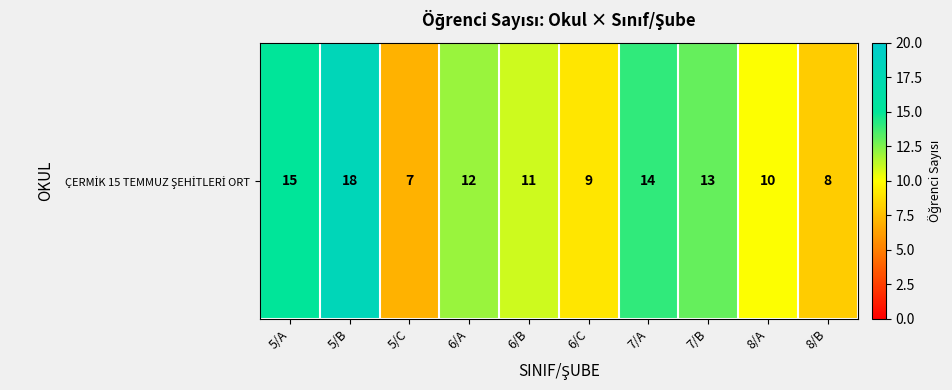

Reading left to right, what are all the values shown in this chart?

5/A=15	5/B=18	5/C=7	6/A=12	6/B=11	6/C=9	7/A=14	7/B=13	8/A=10	8/B=8